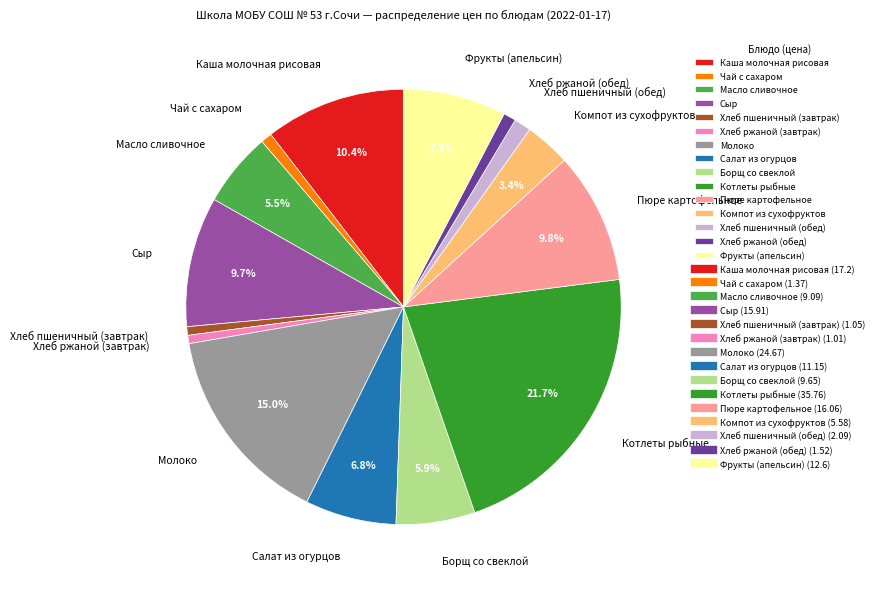

The Салат из огурцов slice represents 21% of the pie. True or false?

False